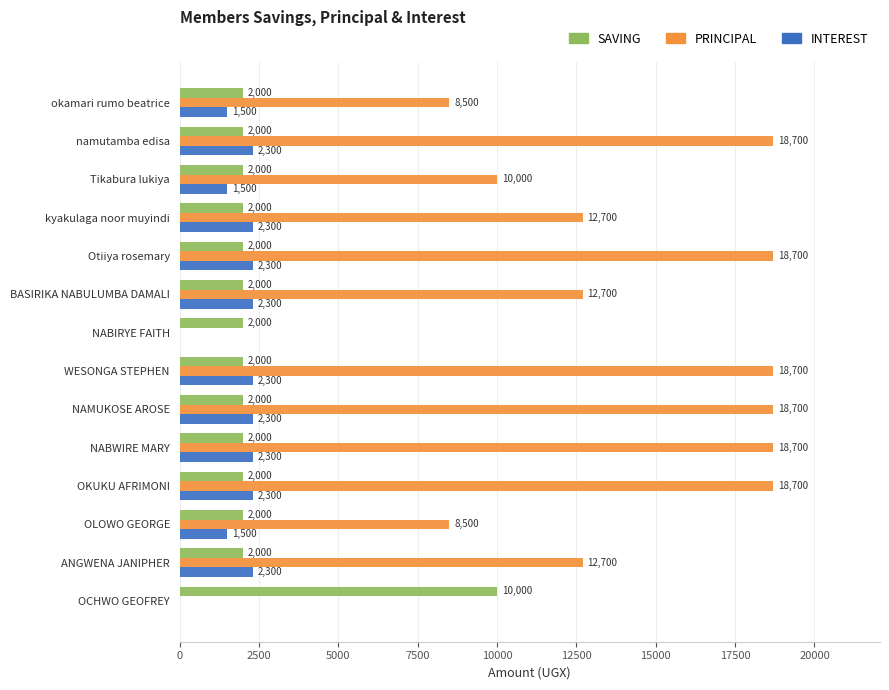

How many data points in SAVING are above 2000?

1